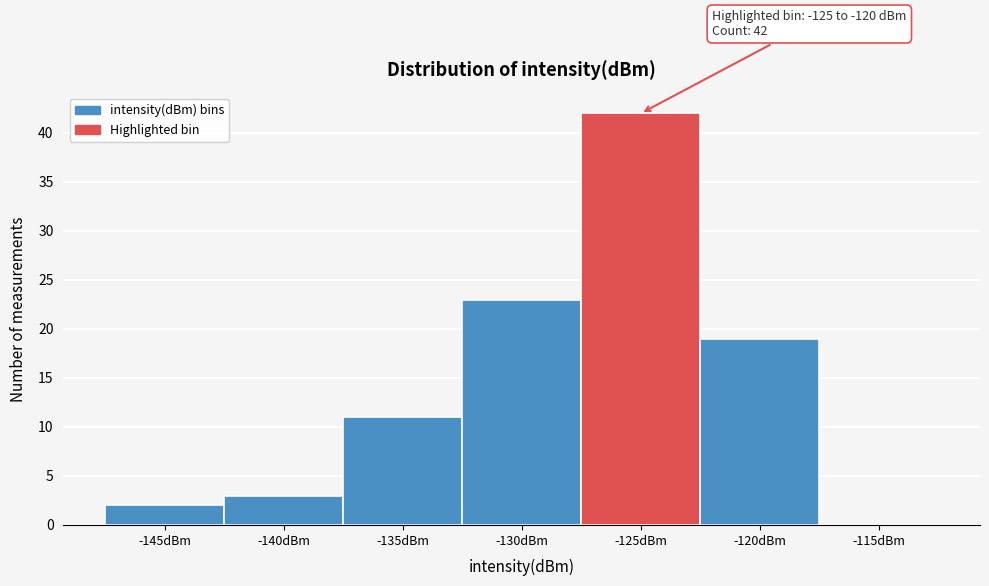

Reading right to left, transcribe all the data shown in this chart.

-115dBm=0	-120dBm=19	-125dBm=42	-130dBm=23	-135dBm=11	-140dBm=3	-145dBm=2